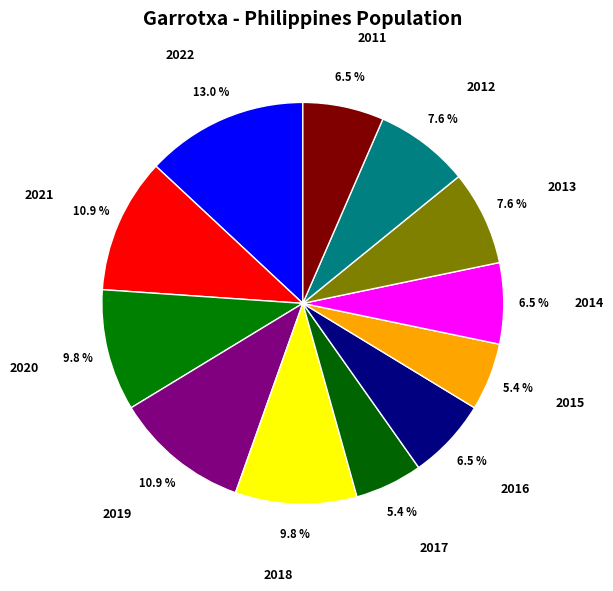

Combined, do 2018 and 2016 account for over 50%?

No